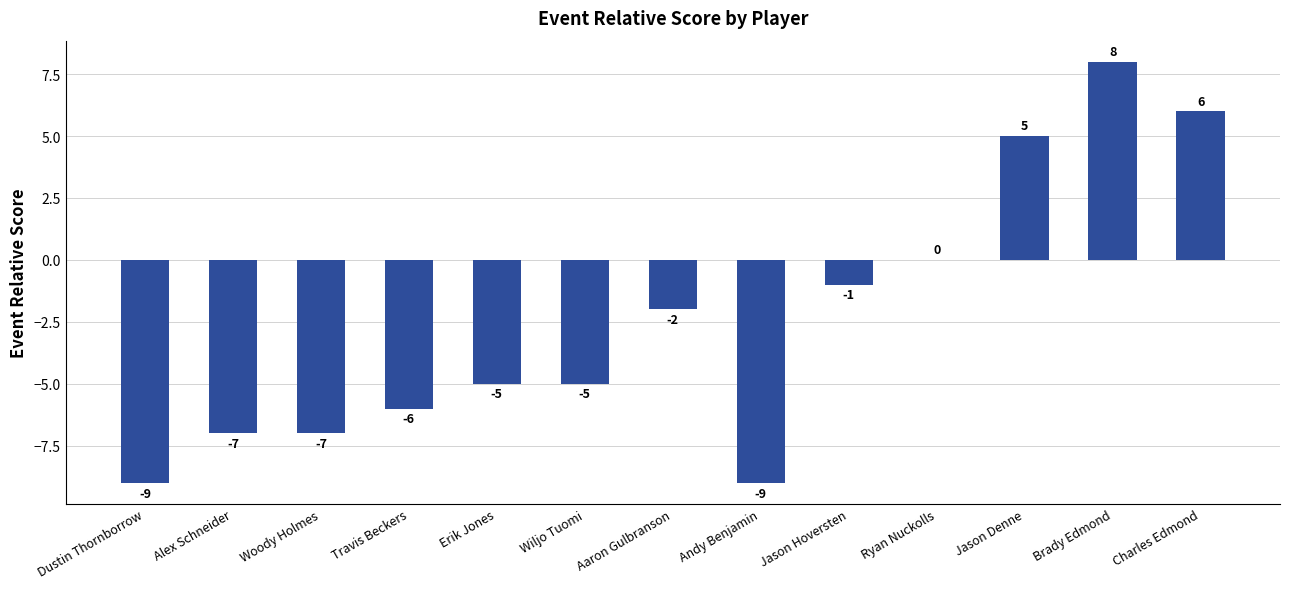

Which category has the highest value across all series?

Brady Edmond